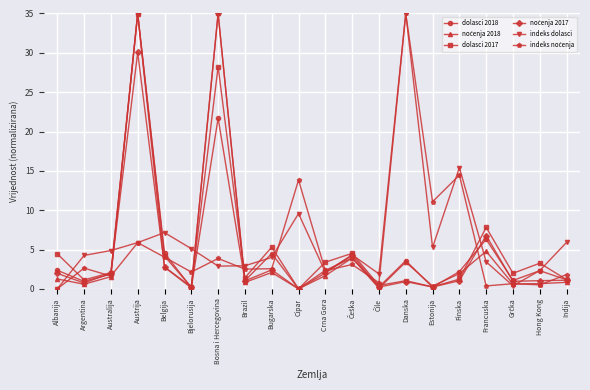

Where is indeks dolasci nearest to the value 17?

Finska